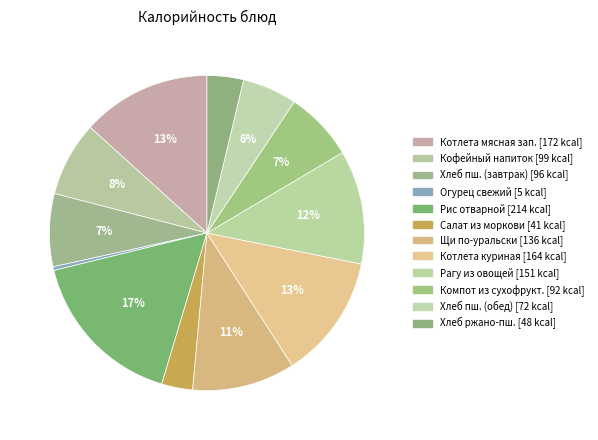

How many segments does this pie chart have?

12